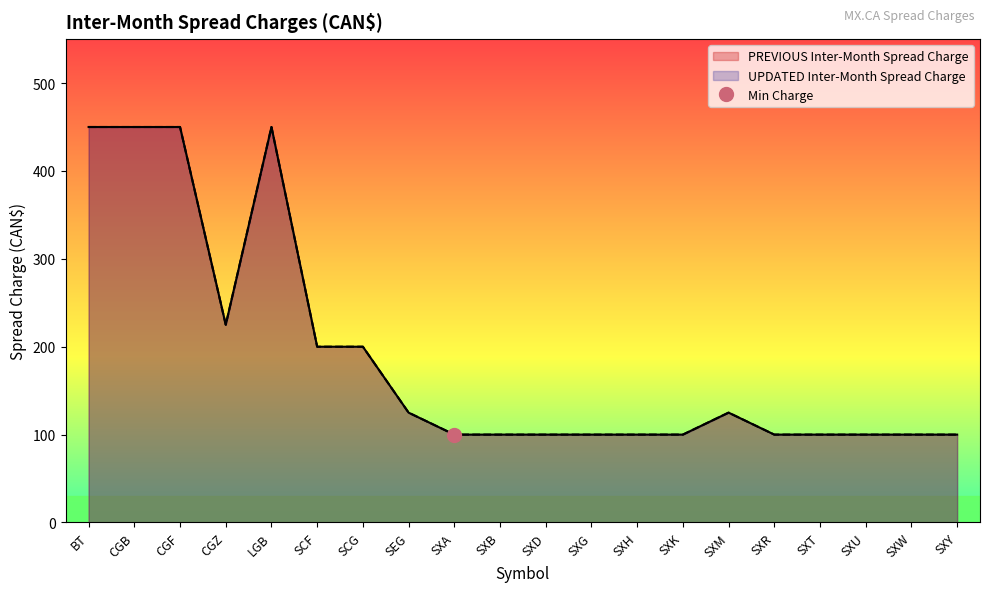

In UPDATED Inter-Month Spread Charge, how many points are higher than both neighbors (excluding endpoints)?

2